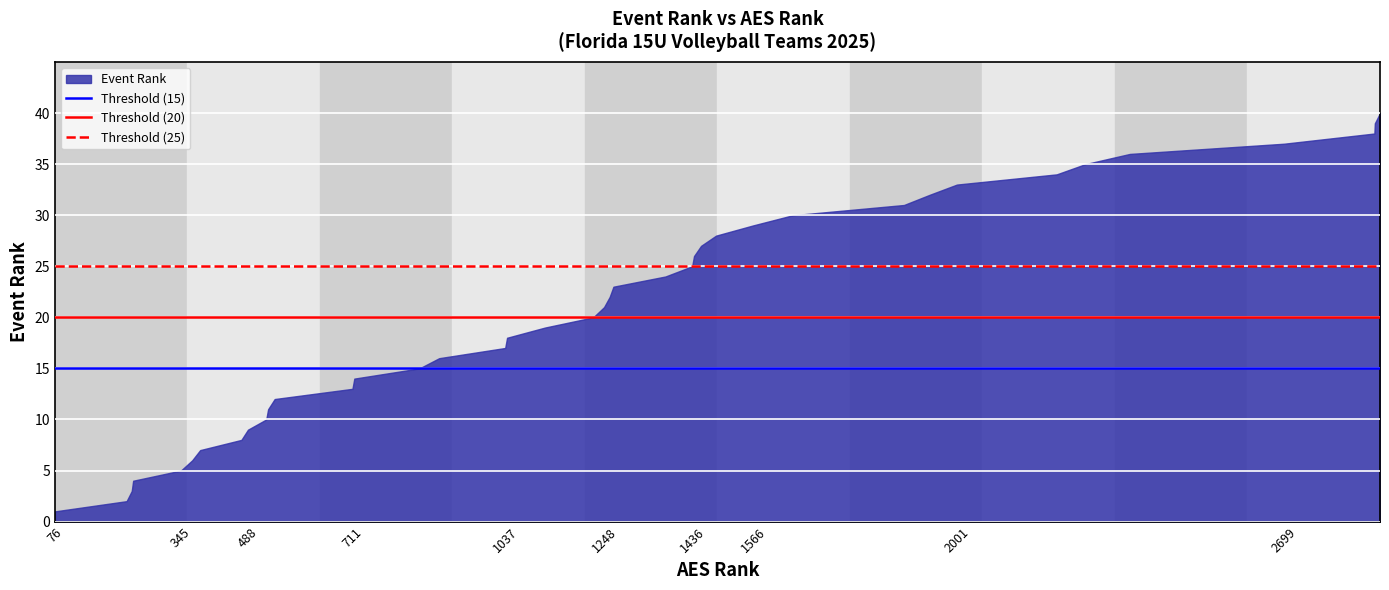

Between 76 and 2699, which is larger?

2699